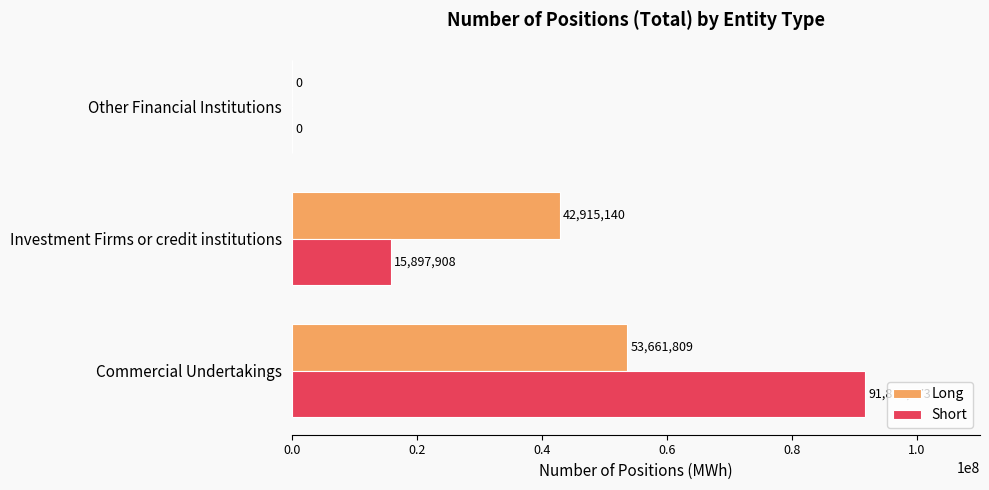

What are all the series names shown in the legend?

Long, Short